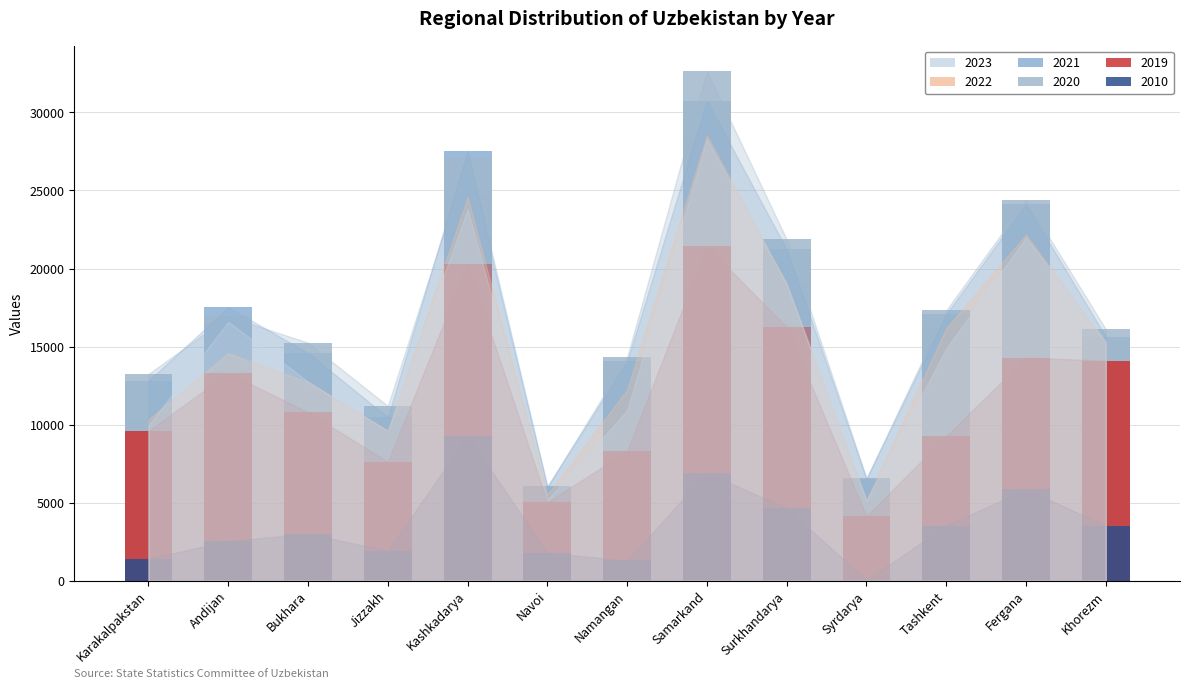

Is it true that 2010 equals 965 at Andijan?

False